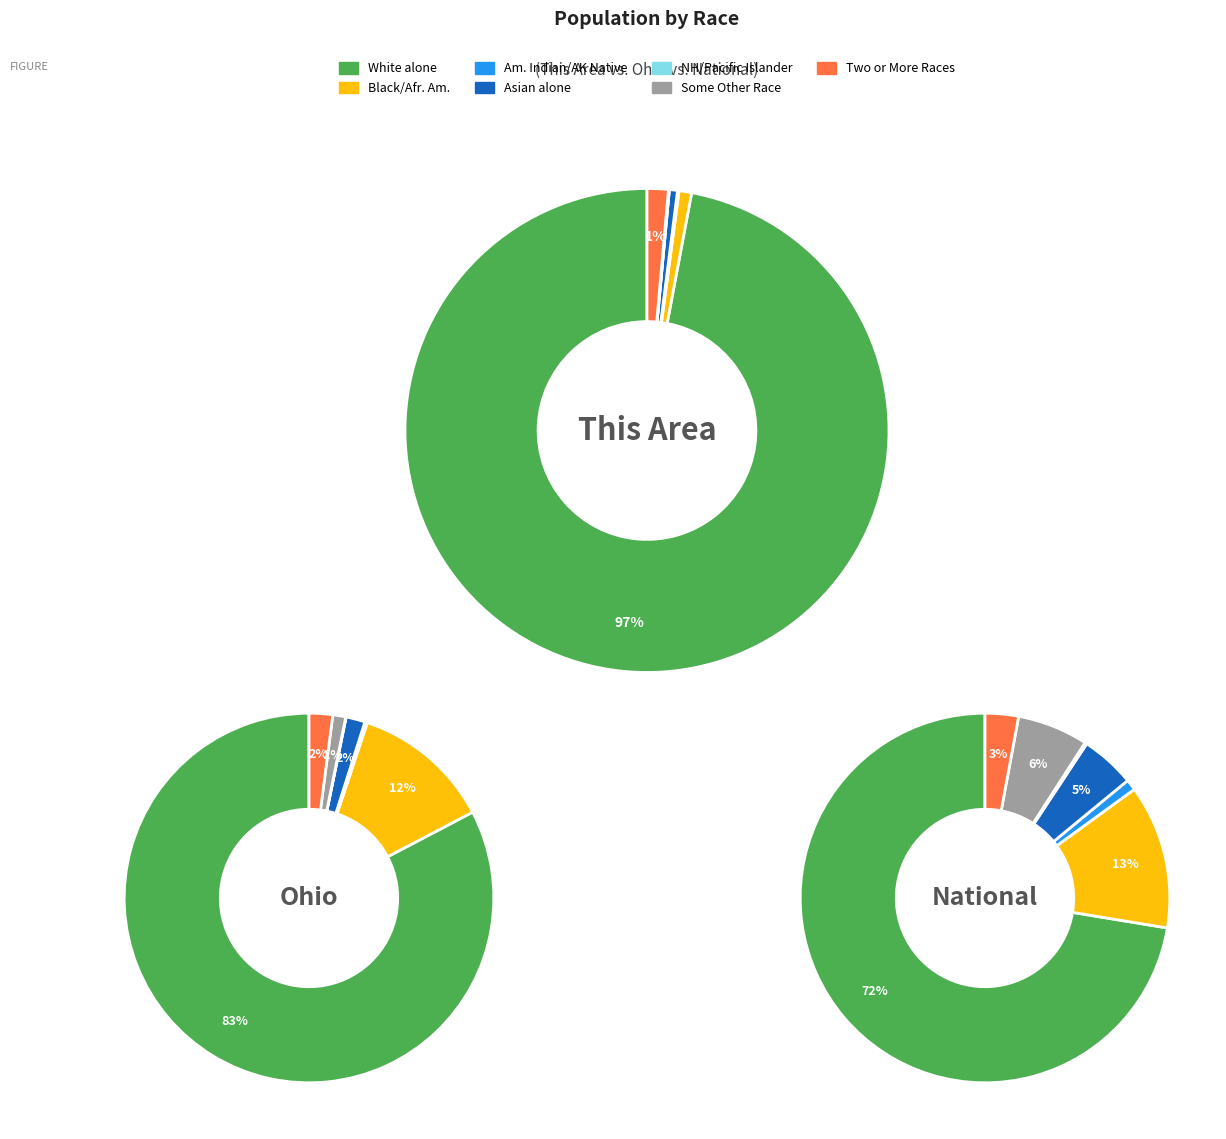

What portion of the pie excludes White alone?

3.0%